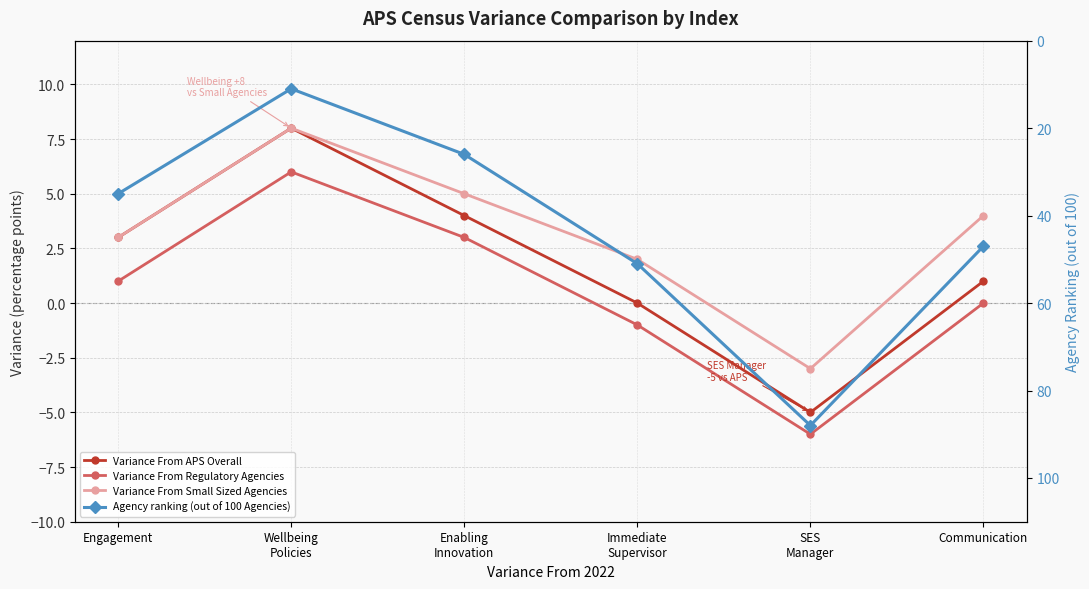

Between Engagement and Communication, which is larger?

Engagement